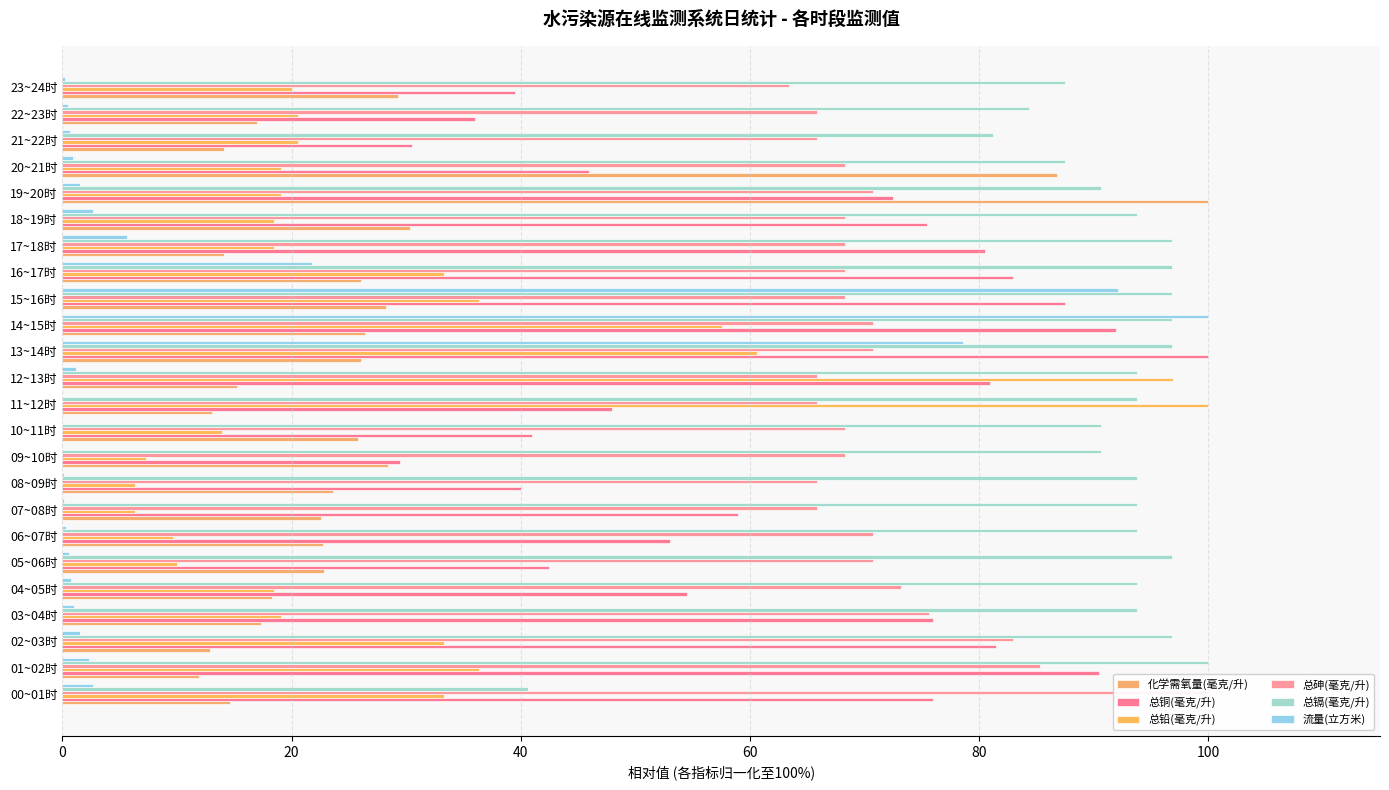

What is the approximate value of 总镉(毫克/升) at 09~10时?

90.6